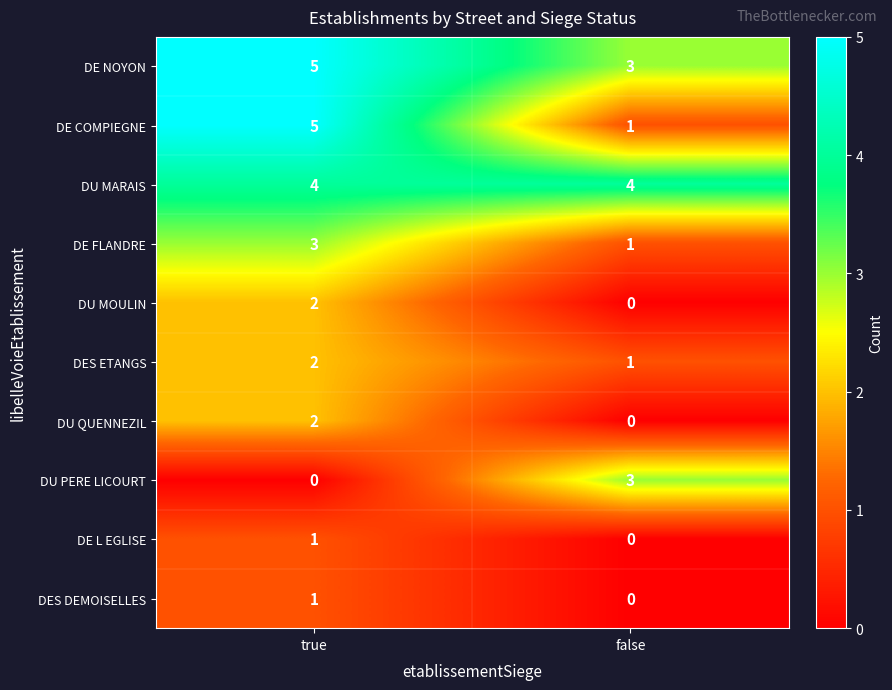

Which series has the largest range (max minus min)?

DE COMPIEGNE